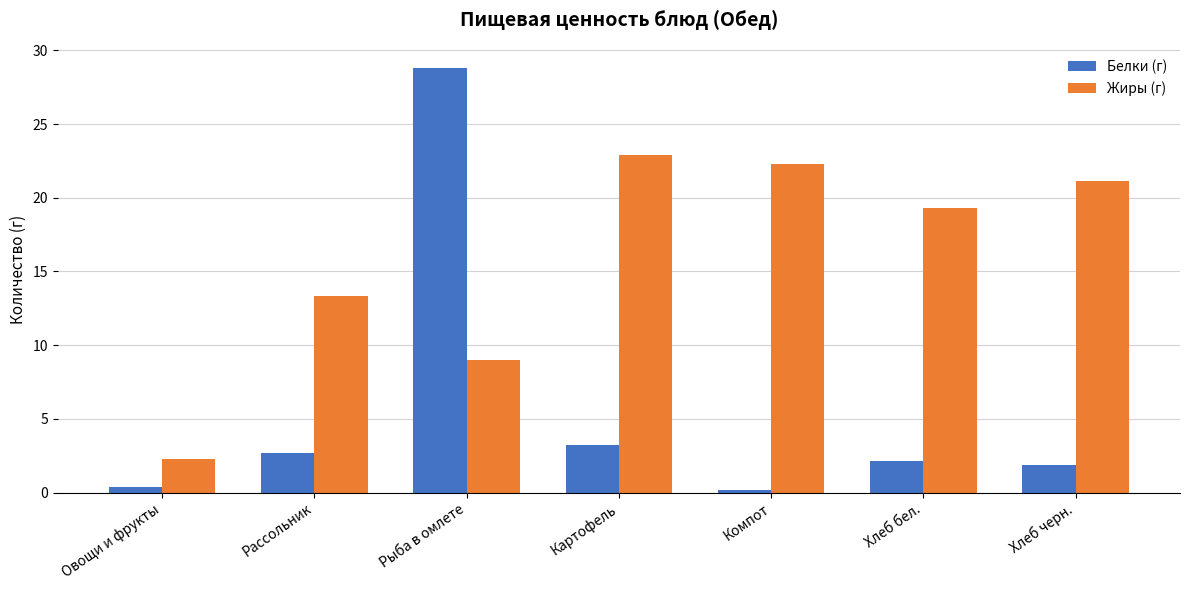

How many values in the Белки (г) series are below 2?

3